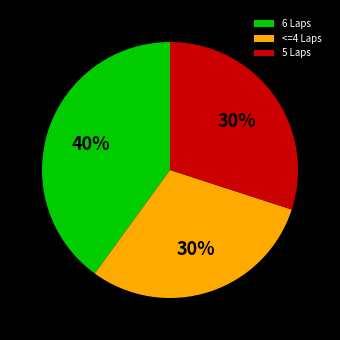

Is the sum of 5 Laps and <=4 Laps greater than half?

Yes